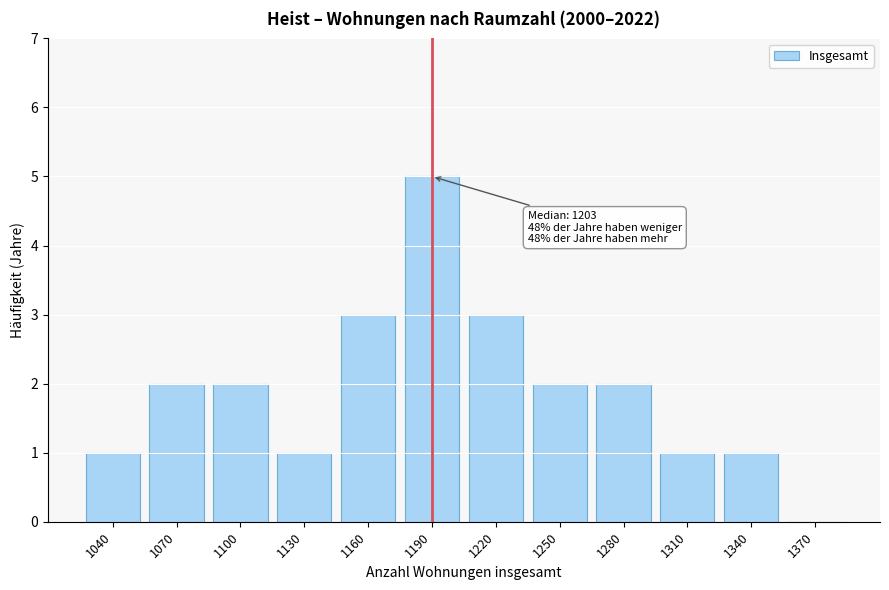

Reading left to right, list all the values displayed in this chart.

1040=1	1070=2	1100=2	1130=1	1160=3	1190=5	1220=3	1250=2	1280=2	1310=1	1340=1	1370=0